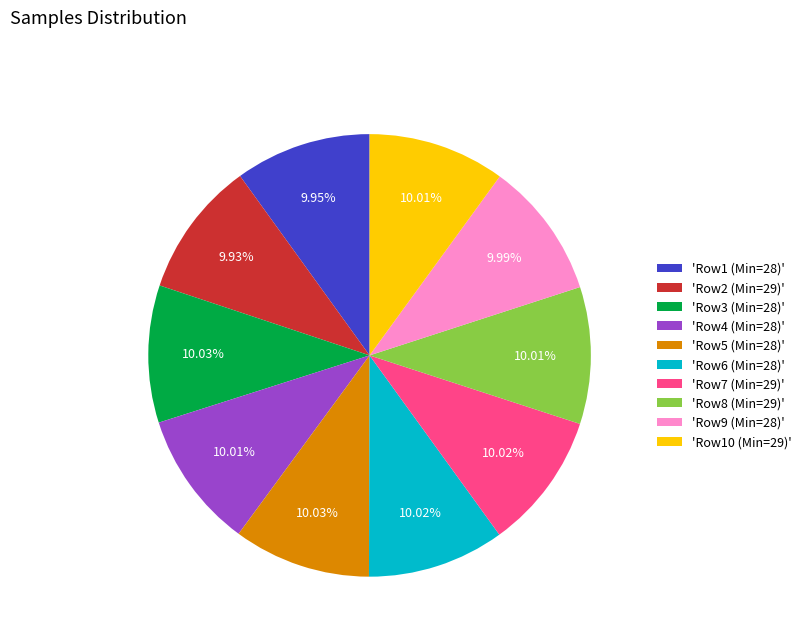

Is there a majority slice in this chart?

No